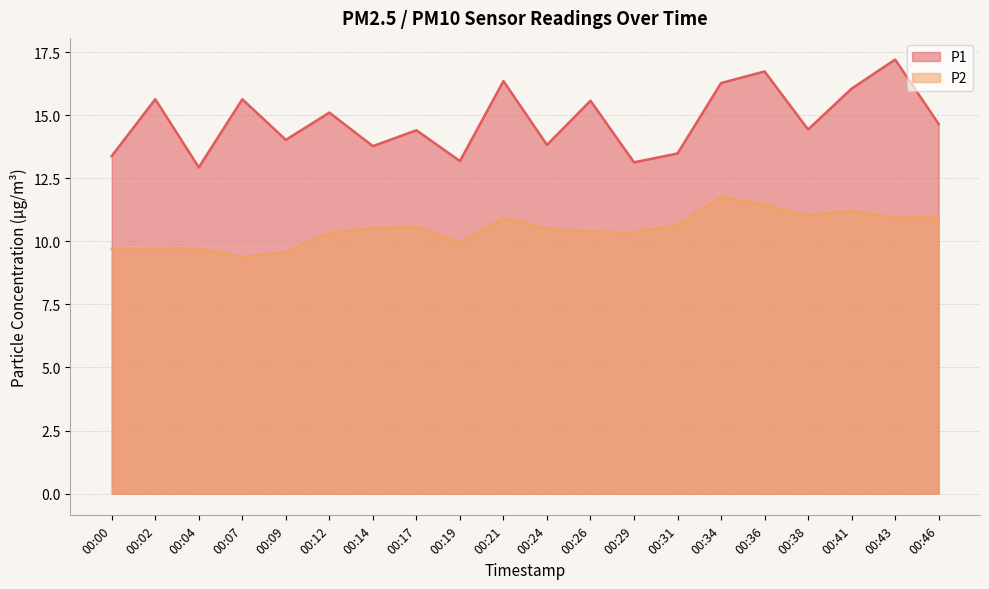

Which label corresponds to the largest value in the chart?

00:43